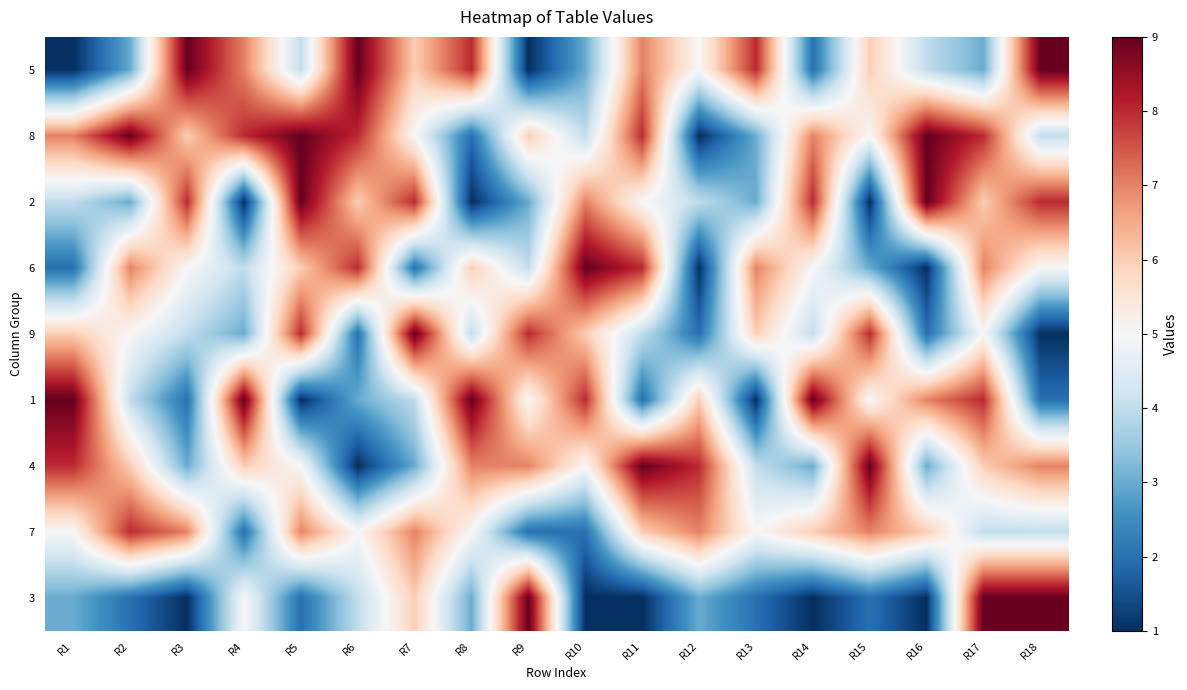

Which series has the widest spread of values?

5